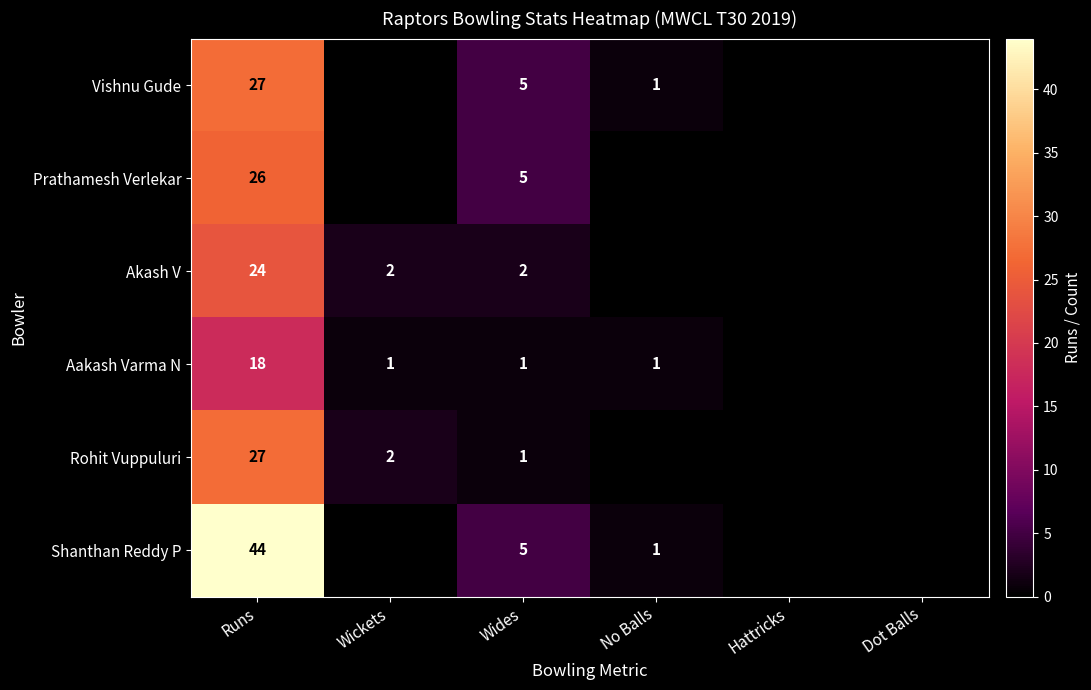

What is the difference between the highest and lowest values at Runs?

26